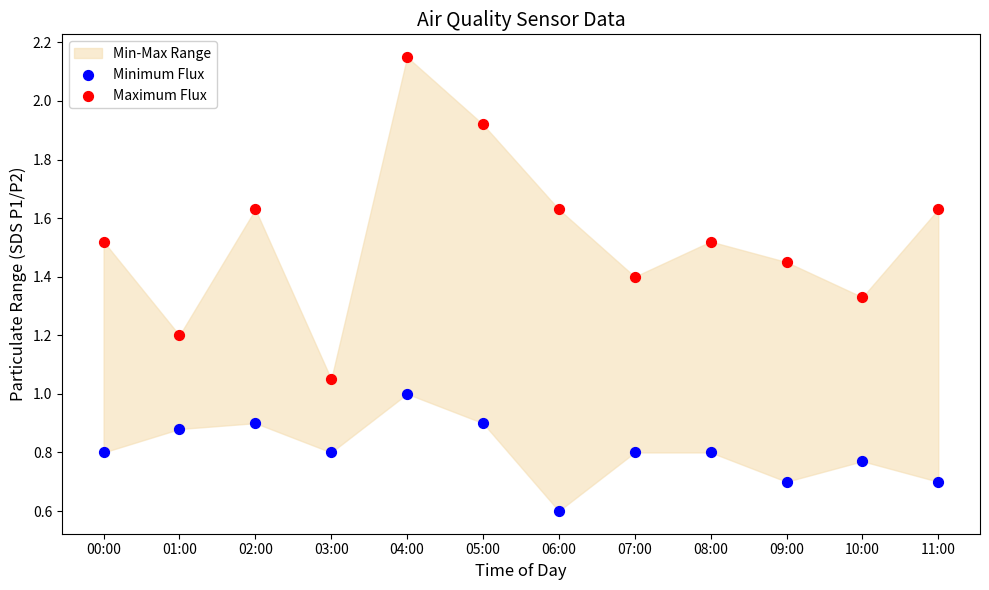

Which series has the largest Y range (max minus min)?

Maximum Flux